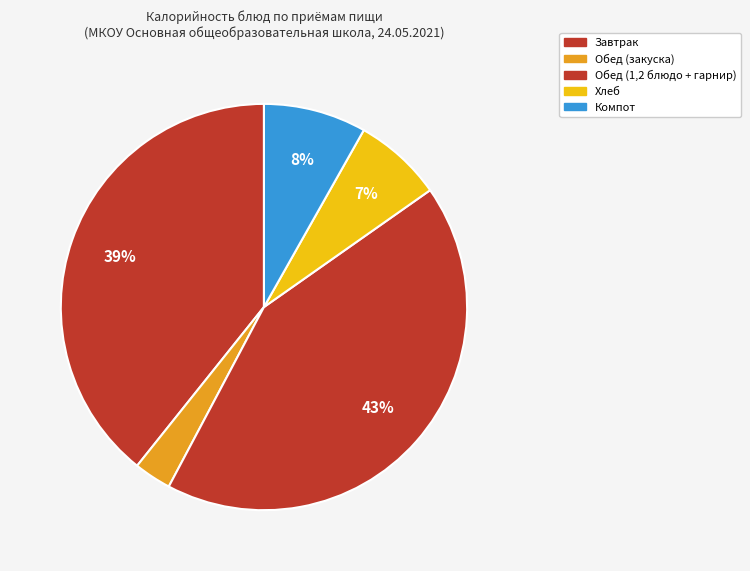

How many segments does this pie chart have?

5